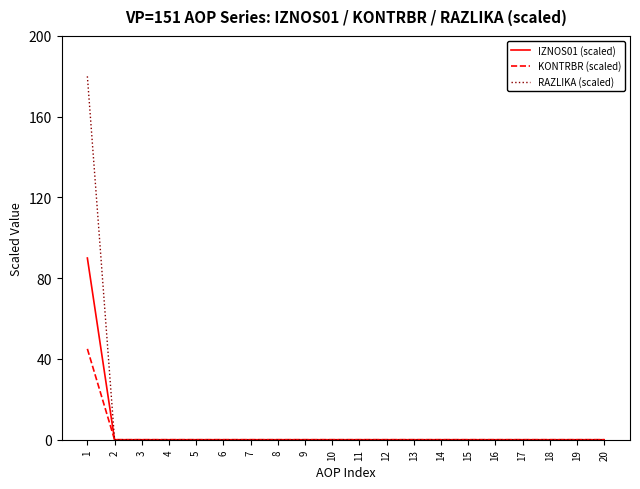

The value of IZNOS01 (scaled) at 15 is 0. True or false?

True